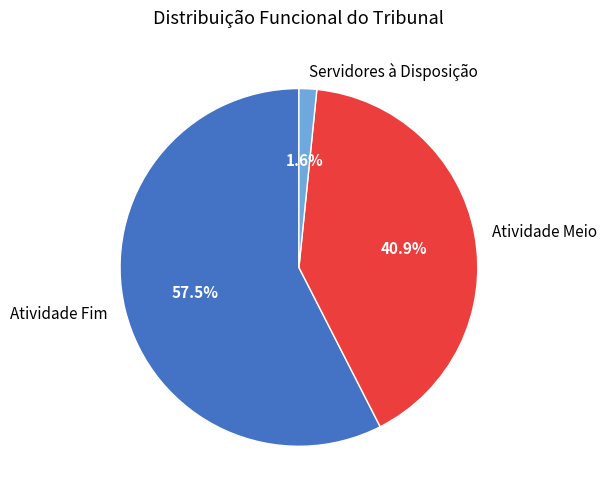

Do Atividade Meio and Atividade Fim together represent more than half of the pie?

Yes